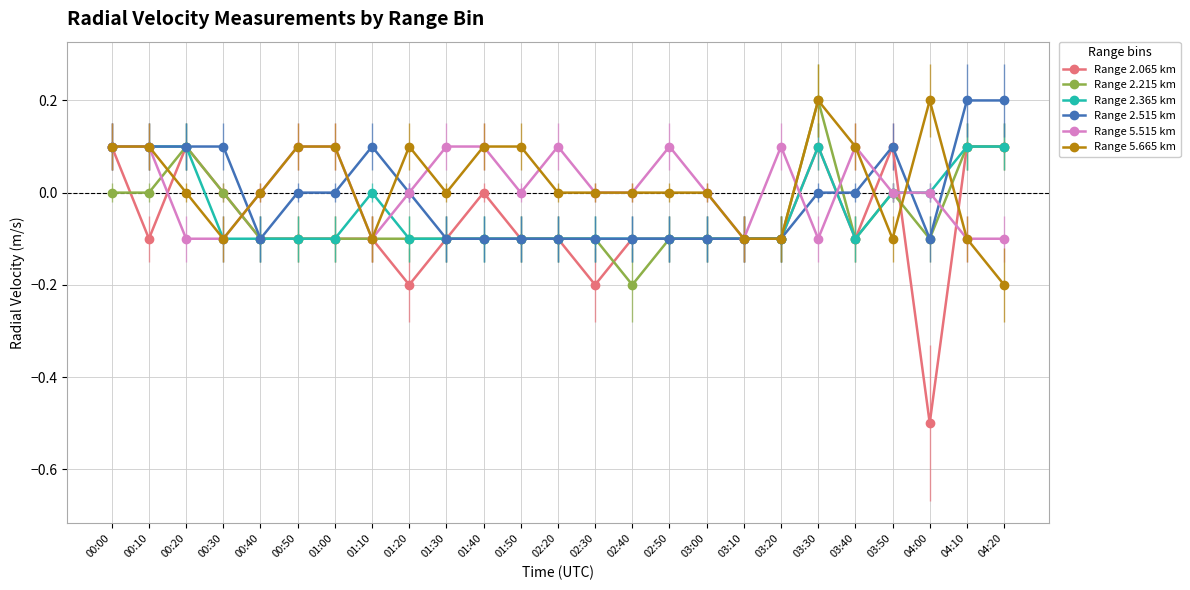

What value does the Range 5.515 km series have at 02:20?

0.1